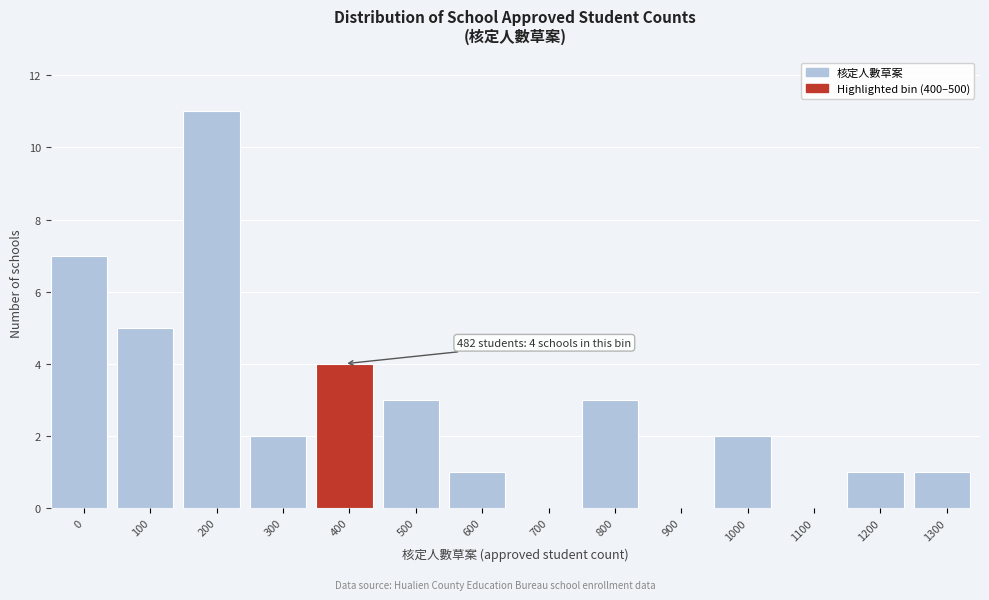

Reading left to right, extract all data points from this chart.

0=7	100=5	200=11	300=2	400=4	500=3	600=1	700=0	800=3	900=0	1000=2	1100=0	1200=1	1300=1